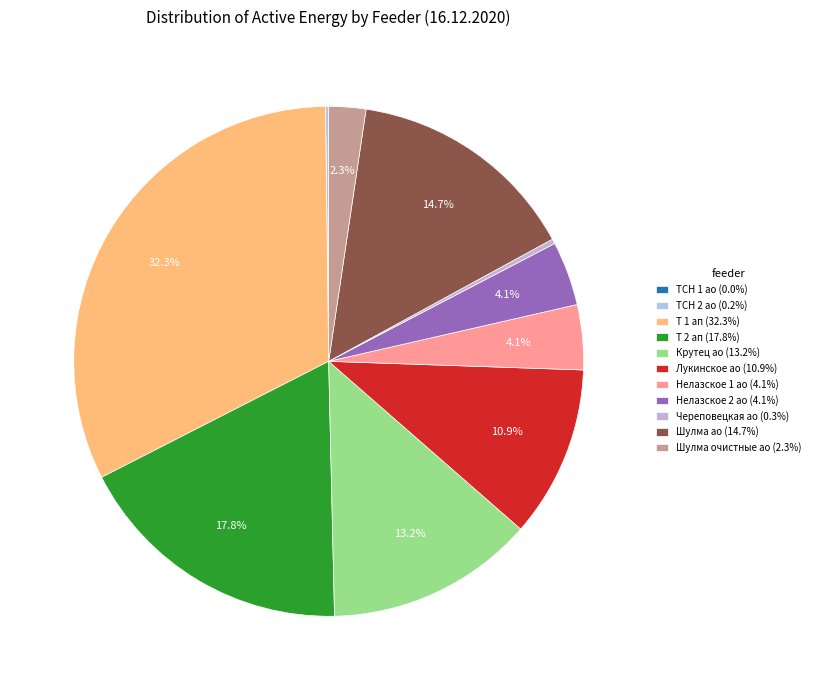

Is there a majority slice in this chart?

No